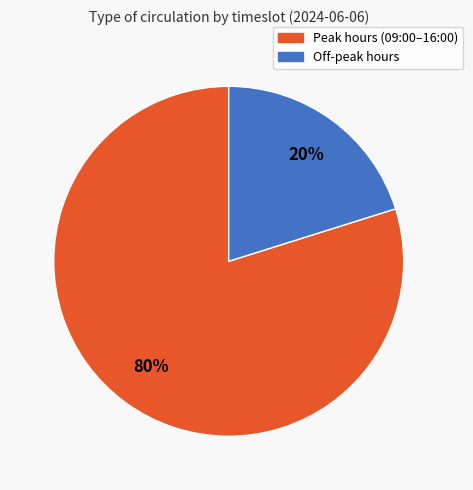

Does any single category account for the majority?

Yes